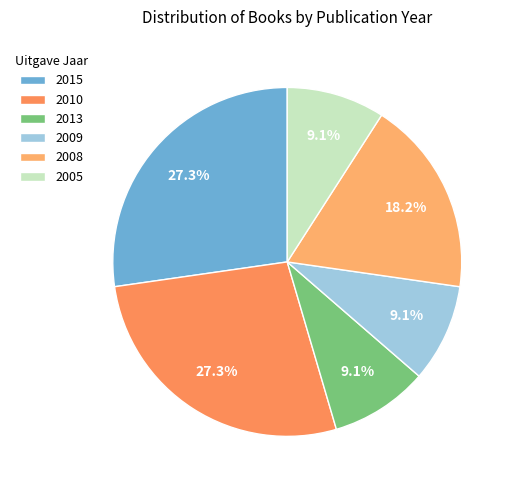

Approximately how many times larger is the value at 2008 compared to 2010?

0.7